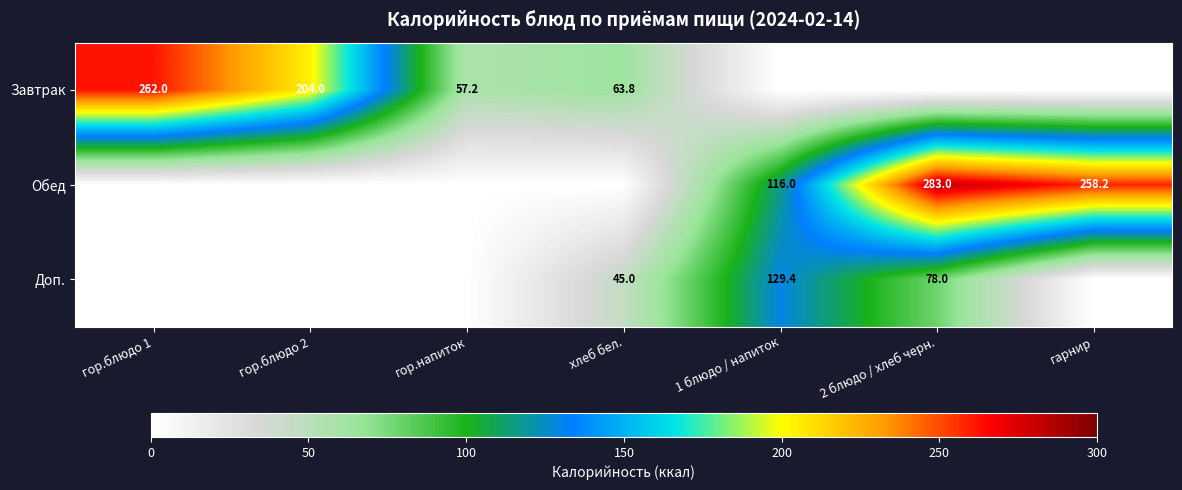

The Завтрак series shows 30.1 at хлеб бел.. True or false?

False